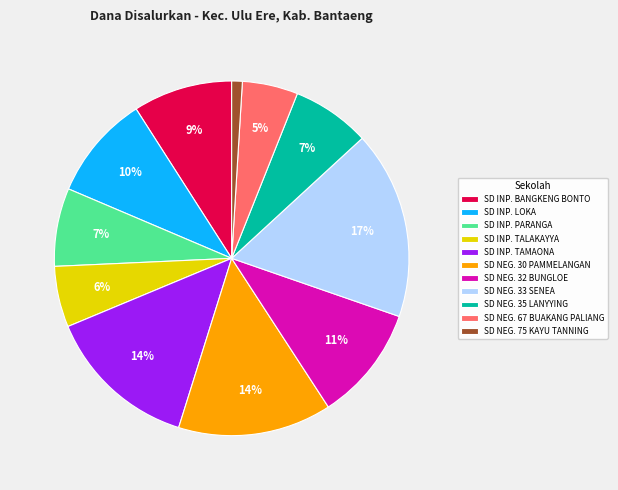

What percentage is the SD NEG. 33 SENEA slice, to the nearest percent?

17%